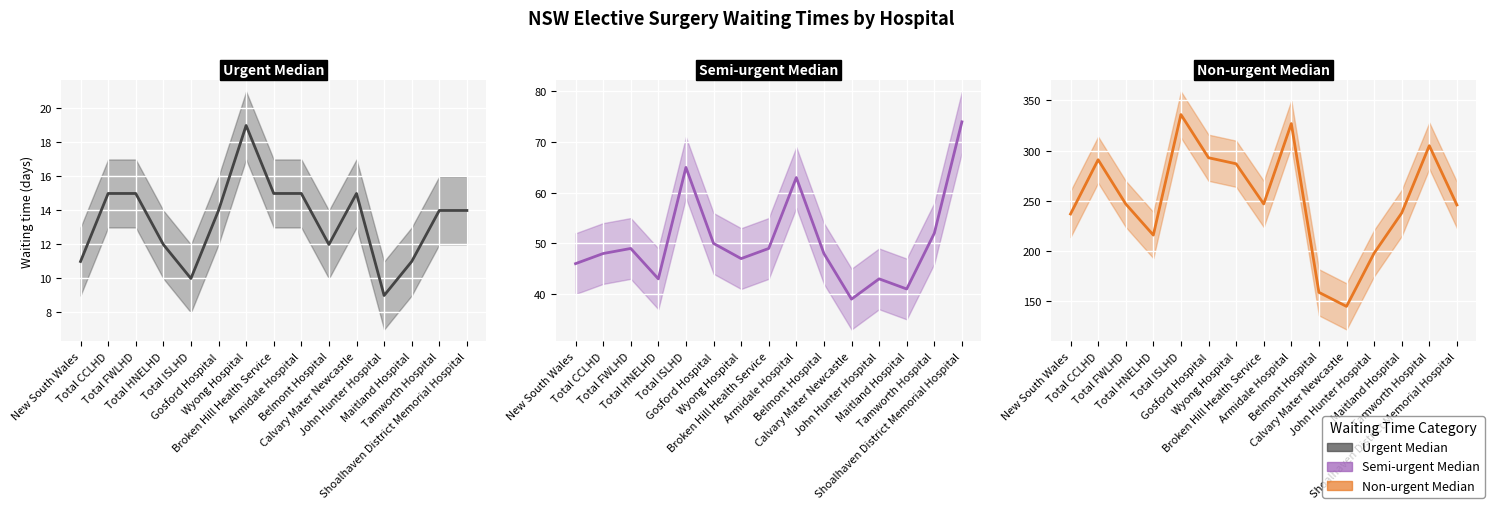

At how many categories does at least one series exceed 10?

15